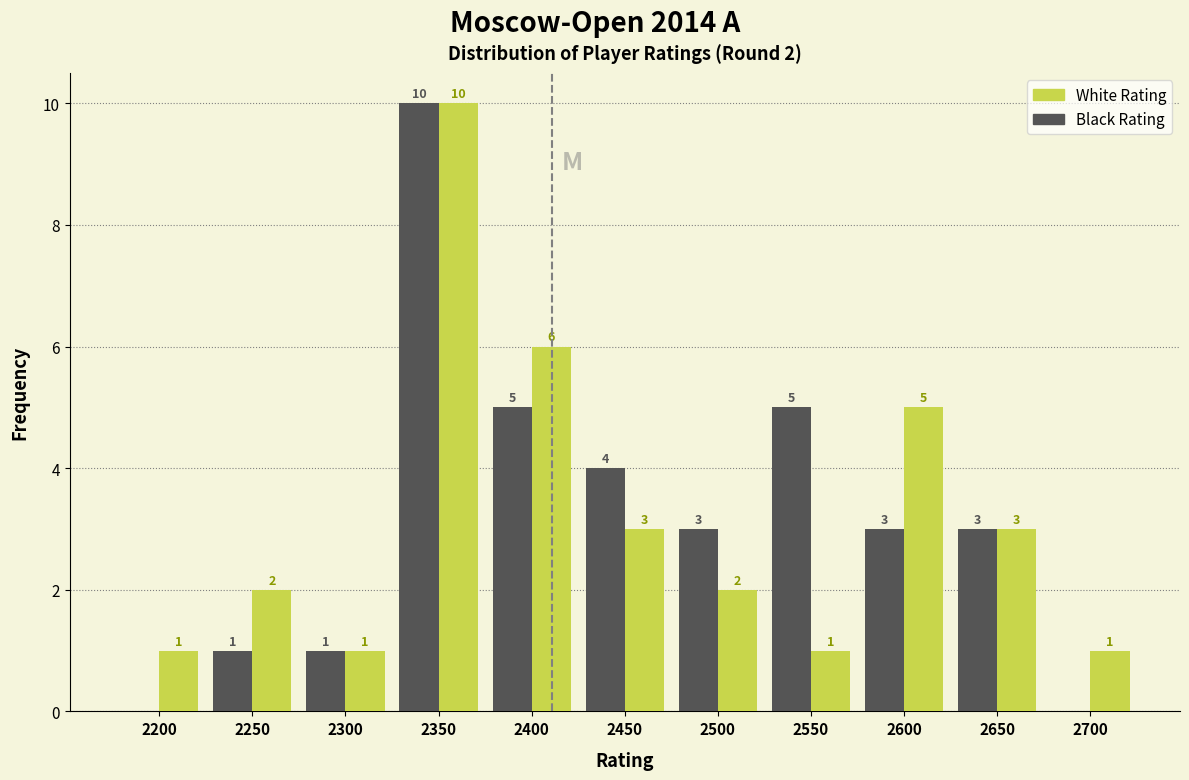

What is the maximum value for Black Rating?

10